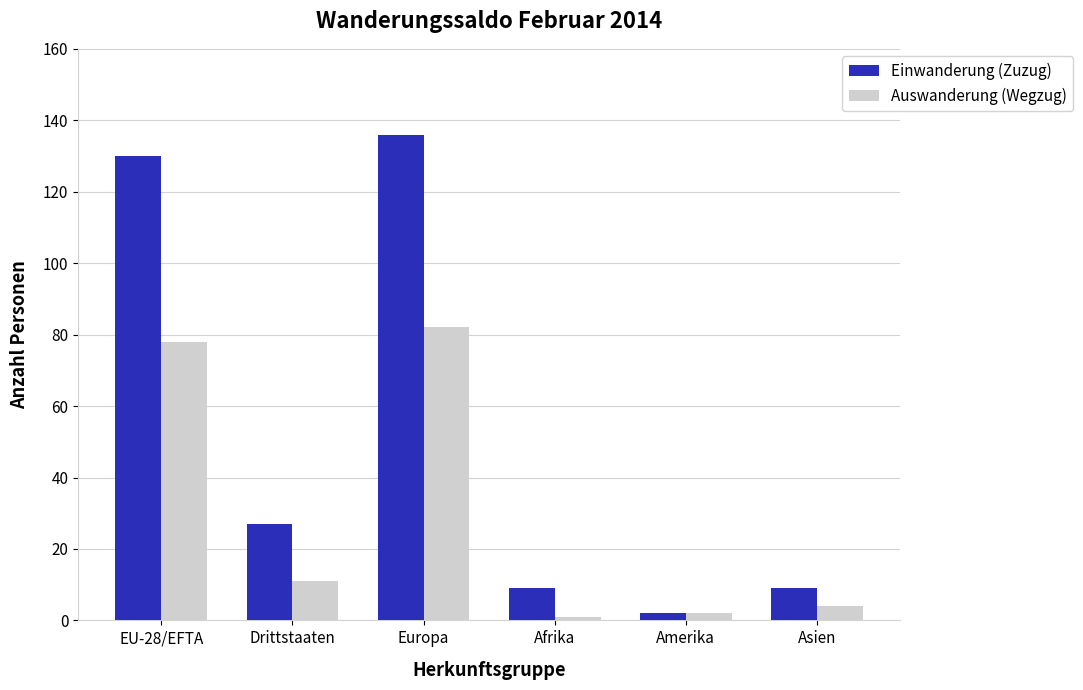

At how many categories does at least one series exceed 52?

2